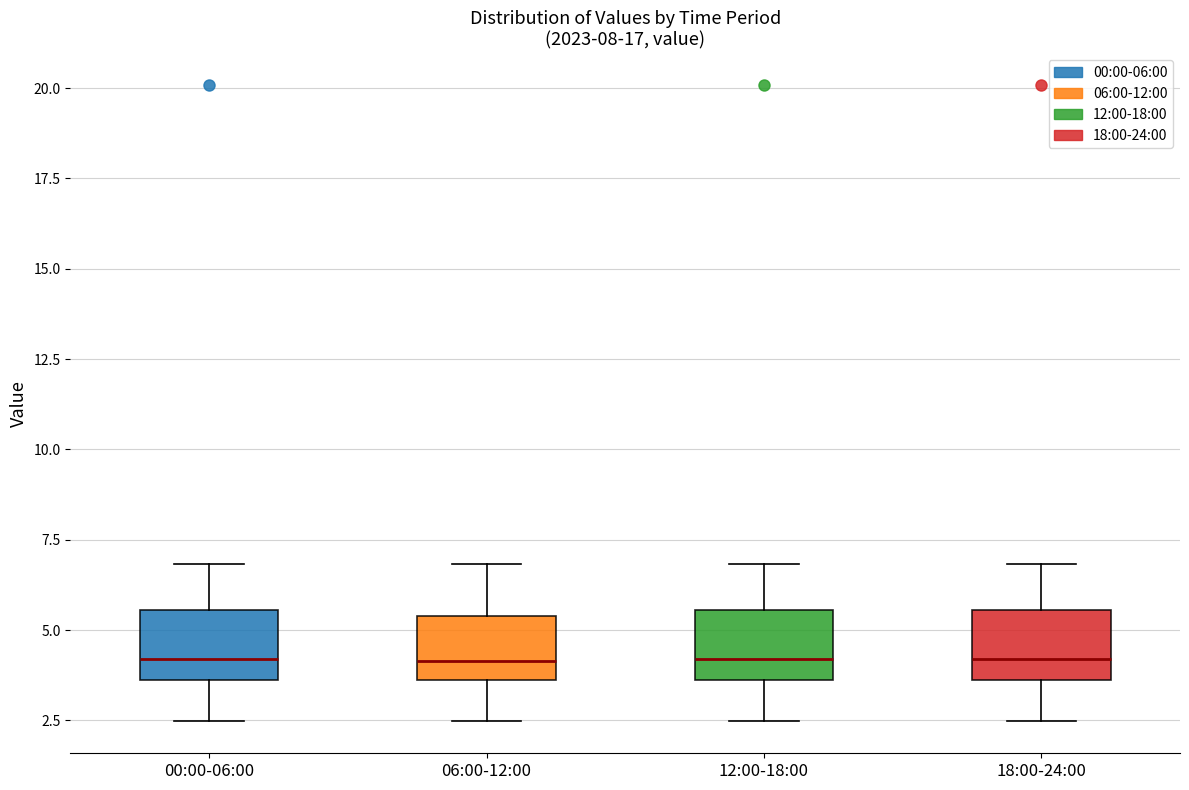

Where does the upper whisker of the box for 12:00-18:00 end on the y-axis? The values are not printed on the chart, so give them approximately, as read against the axis.

7.0